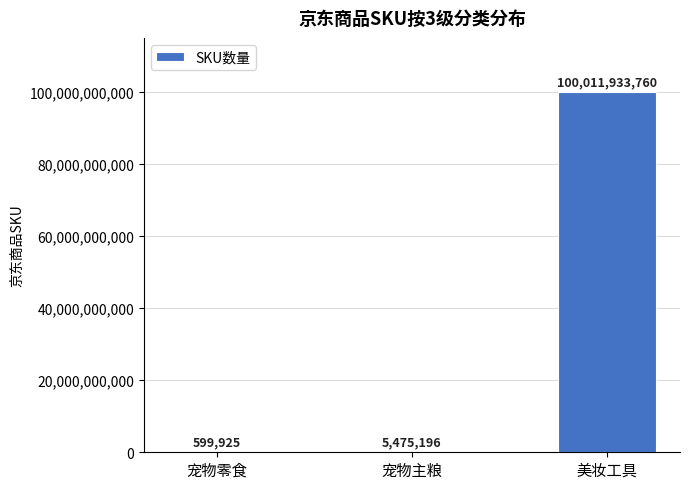

What is the sum of all values?

100018008881